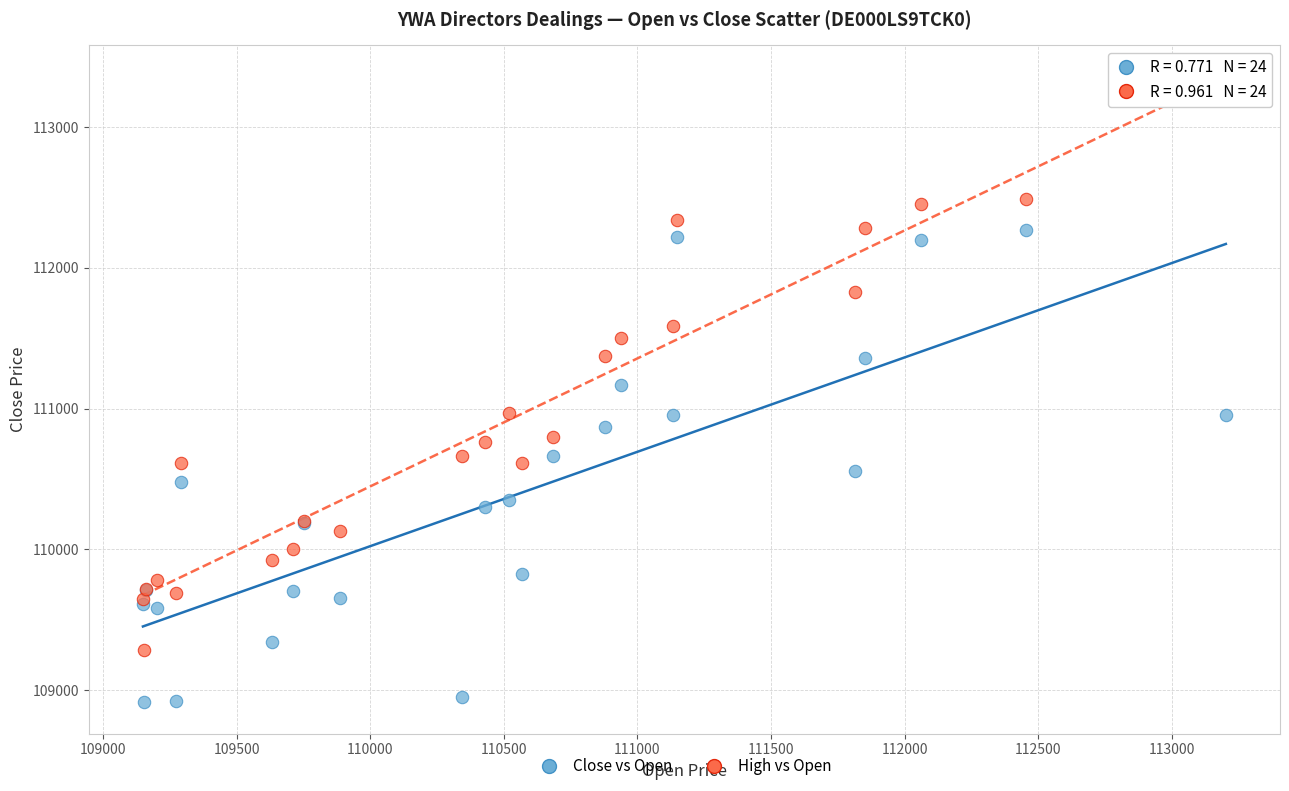

Which series contains the lowest Y value?

Close vs Open